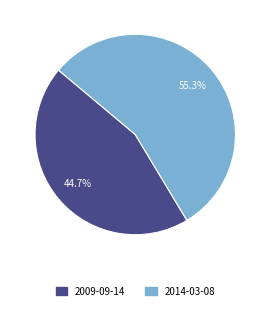

Which category has the smallest portion of the pie?

2009-09-14